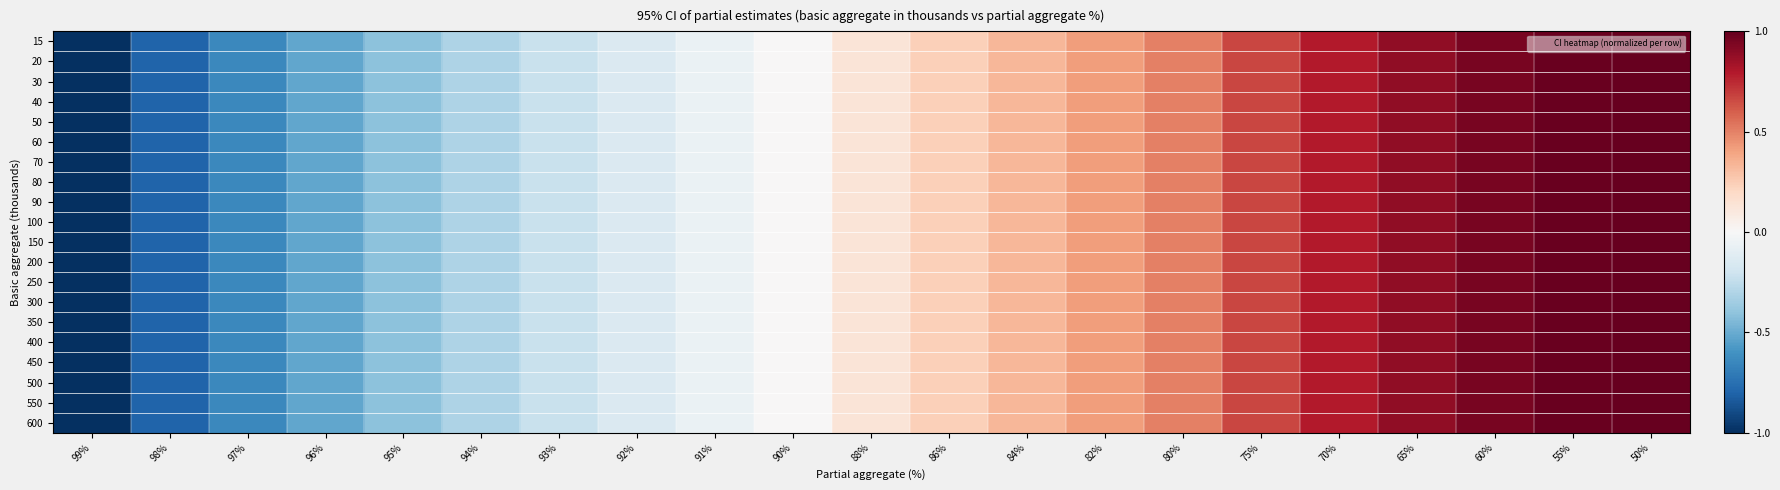

What is the greatest value displayed?

1.0